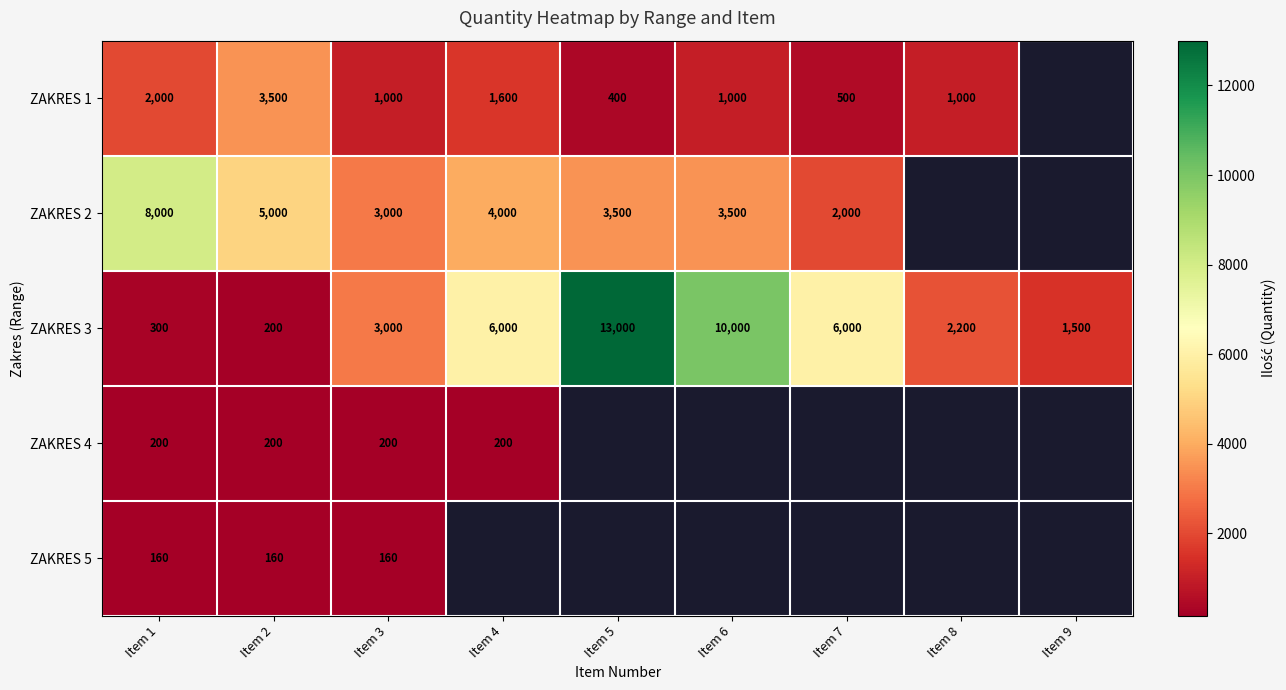

Between Item 7 and Item 5, which is larger?

Item 7